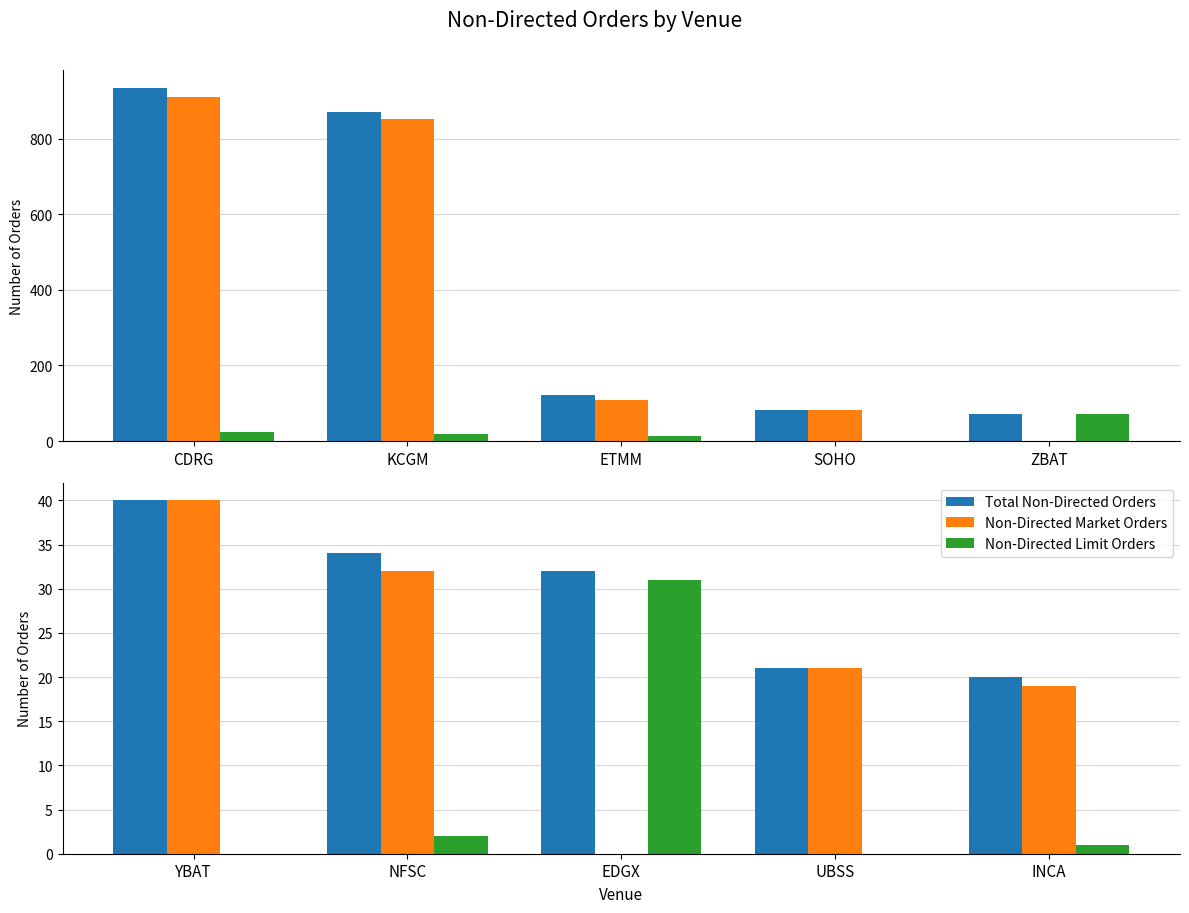

What is the label of the 1st bar from the right?

INCA